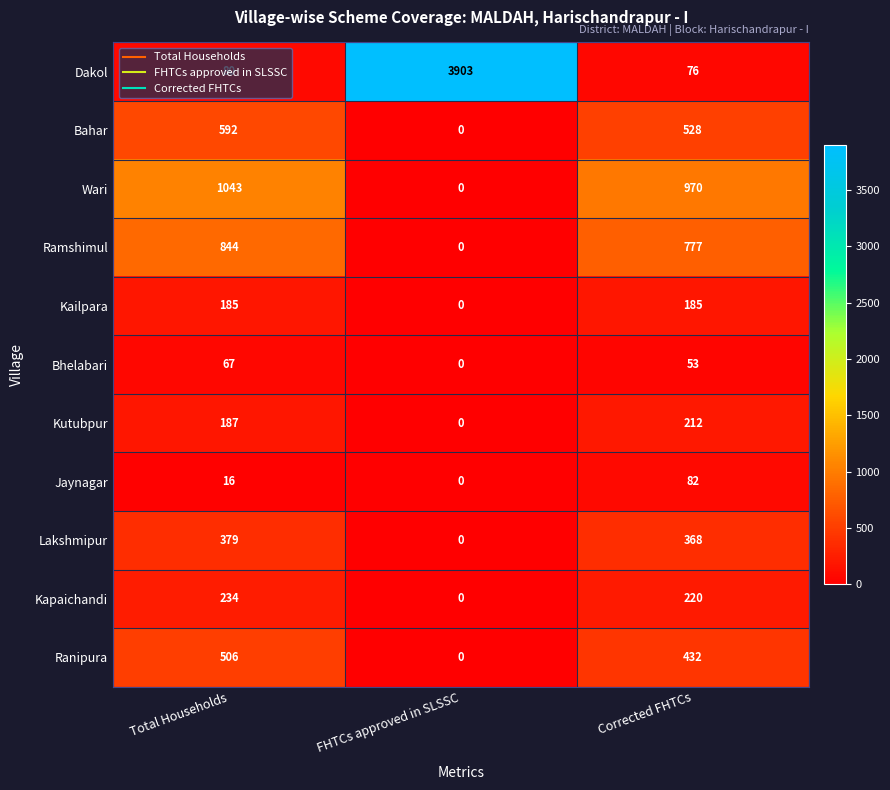

At which category is the sum across all series the highest?

Total Households